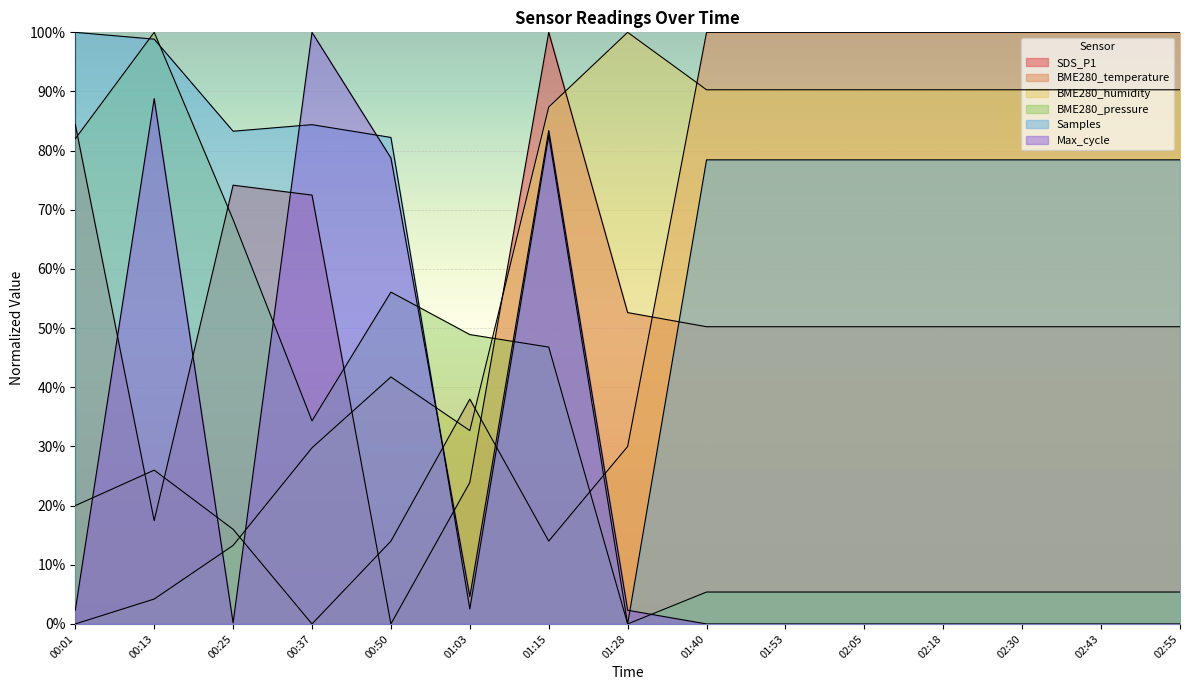

How many values in BME280_temperature are above zero?

14